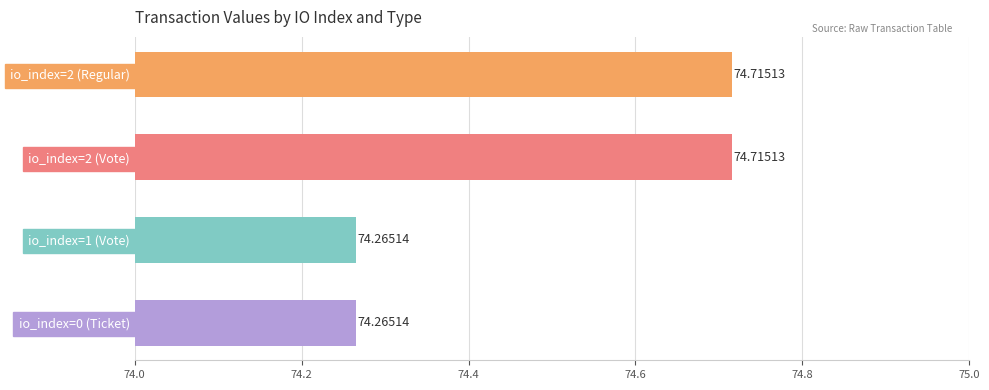

What is the difference between the values at io_index=2 (Vote) and io_index=0 (Ticket)?

0.4